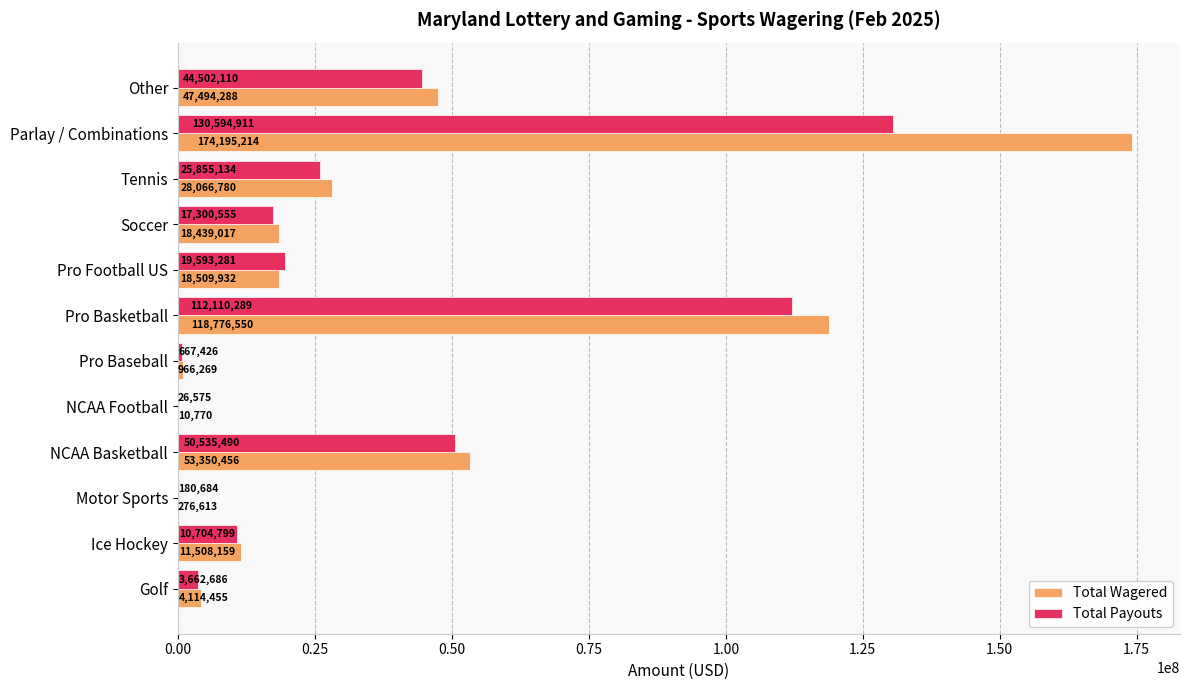

What is the highest value of the Total Payouts series?

130594910.9